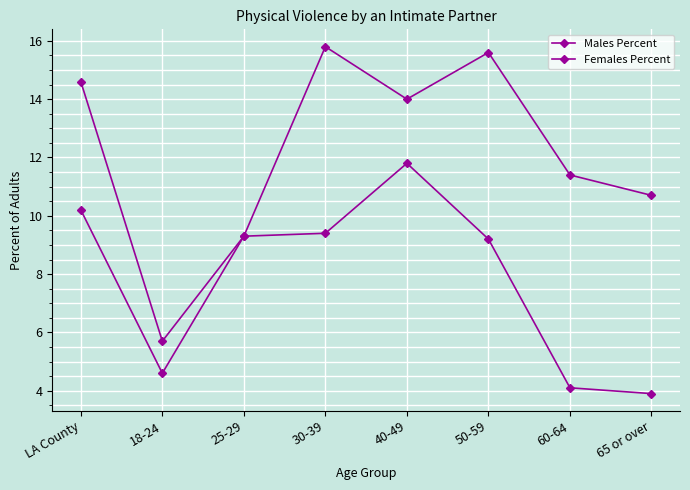

Does the chart have visible grid lines?

Yes